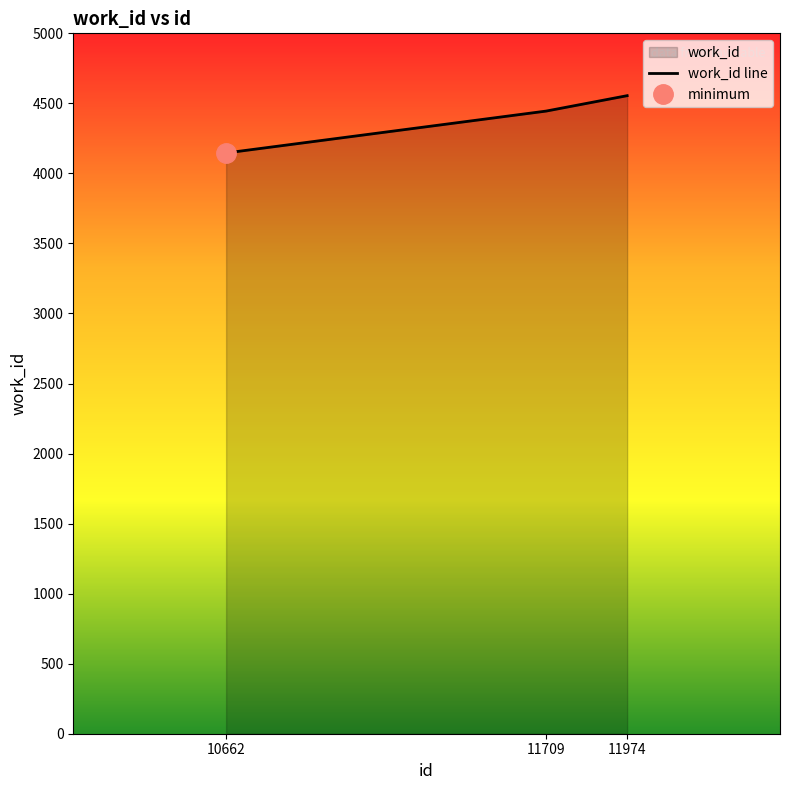

Where does the data first go above 4445?

11974